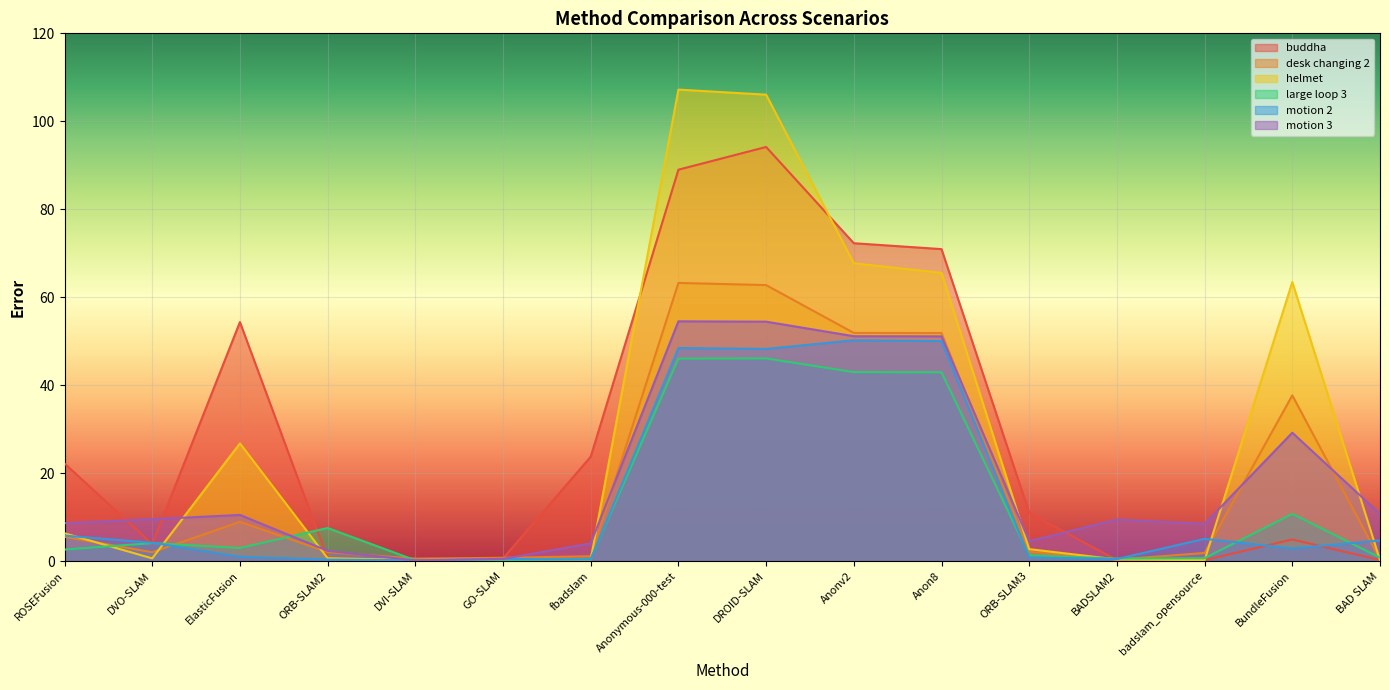

In large loop 3, how many points are lower than both neighbors (excluding endpoints)?

3